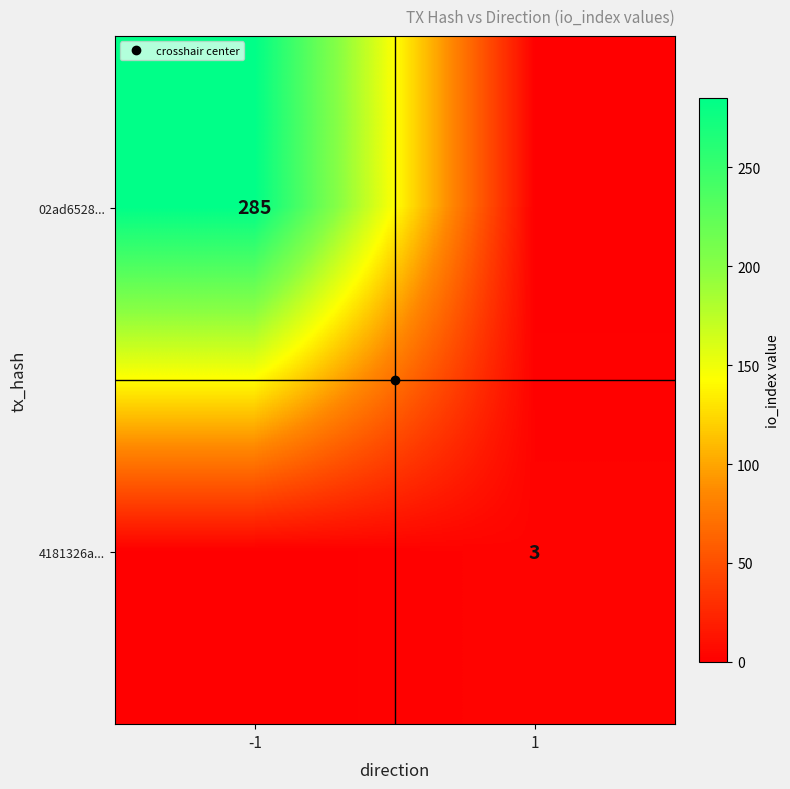

What value does the 4181326a... series have at 1?

3